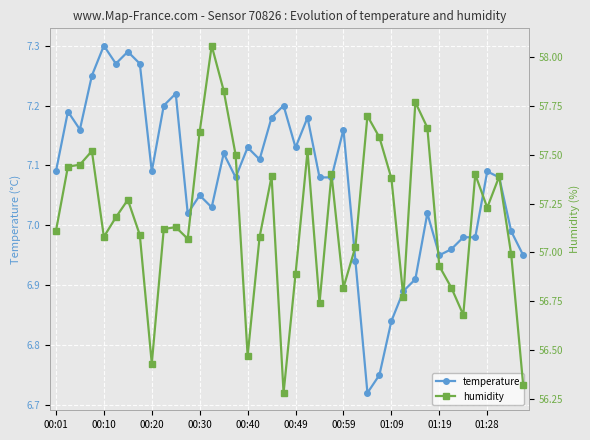

How many series are shown in this chart?

2